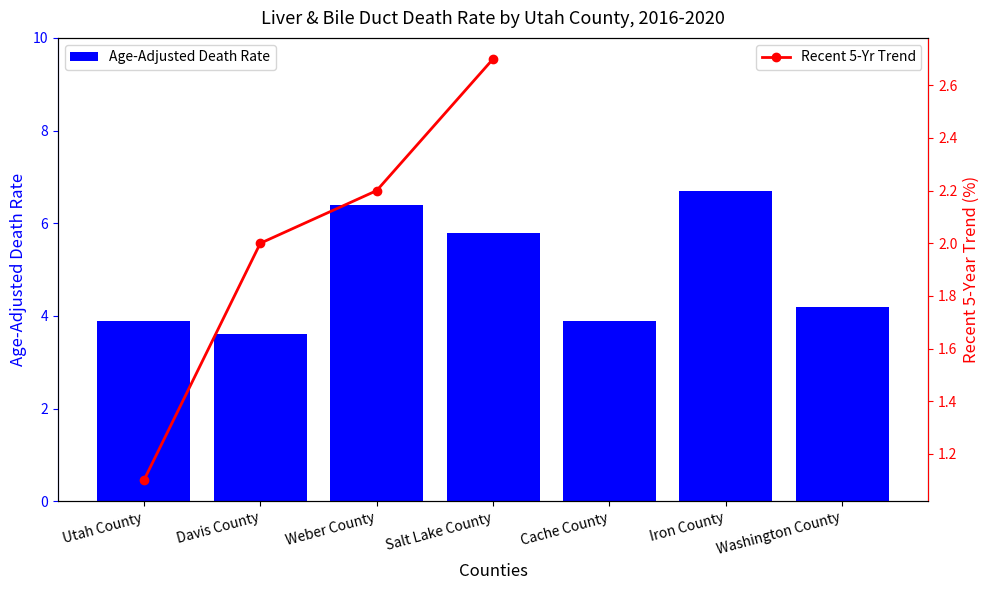

List the labels in order of value, largest first.

Iron County, Weber County, Salt Lake County, Washington County, Utah County, Cache County, Davis County